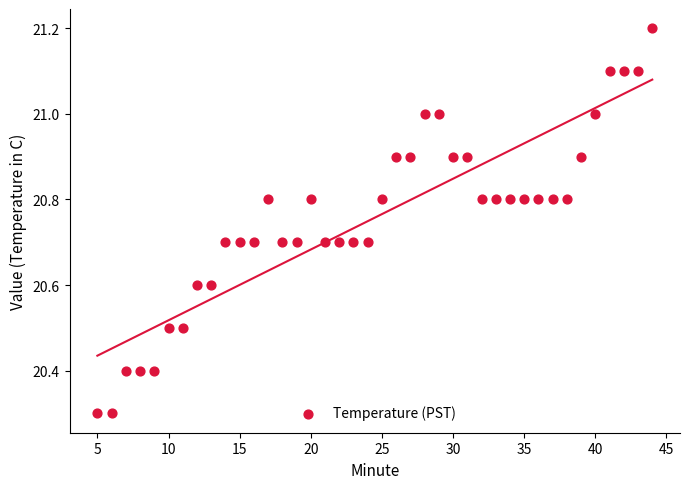

What is the range of Y values (max minus min)?

0.9